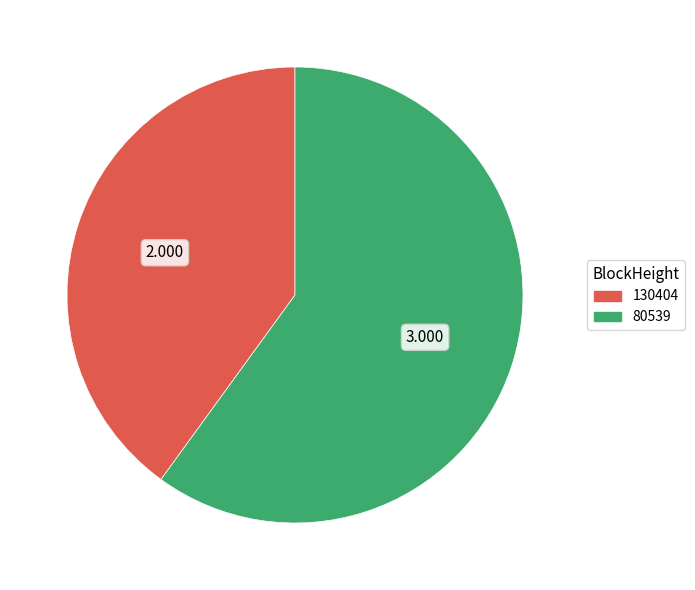

Is there a majority slice in this chart?

Yes